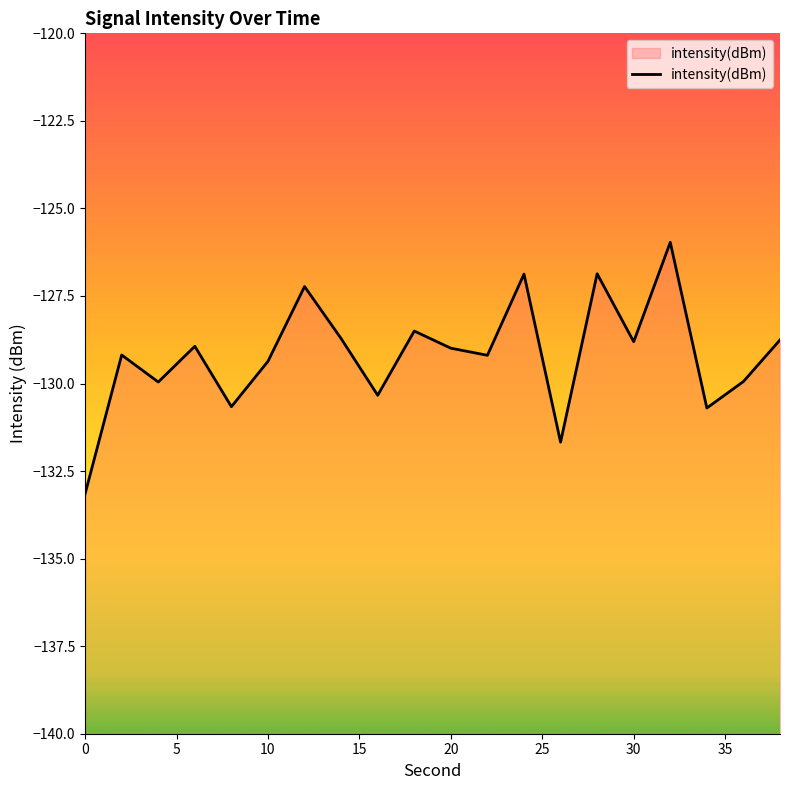

At which category does the data reach its first local valley?

4